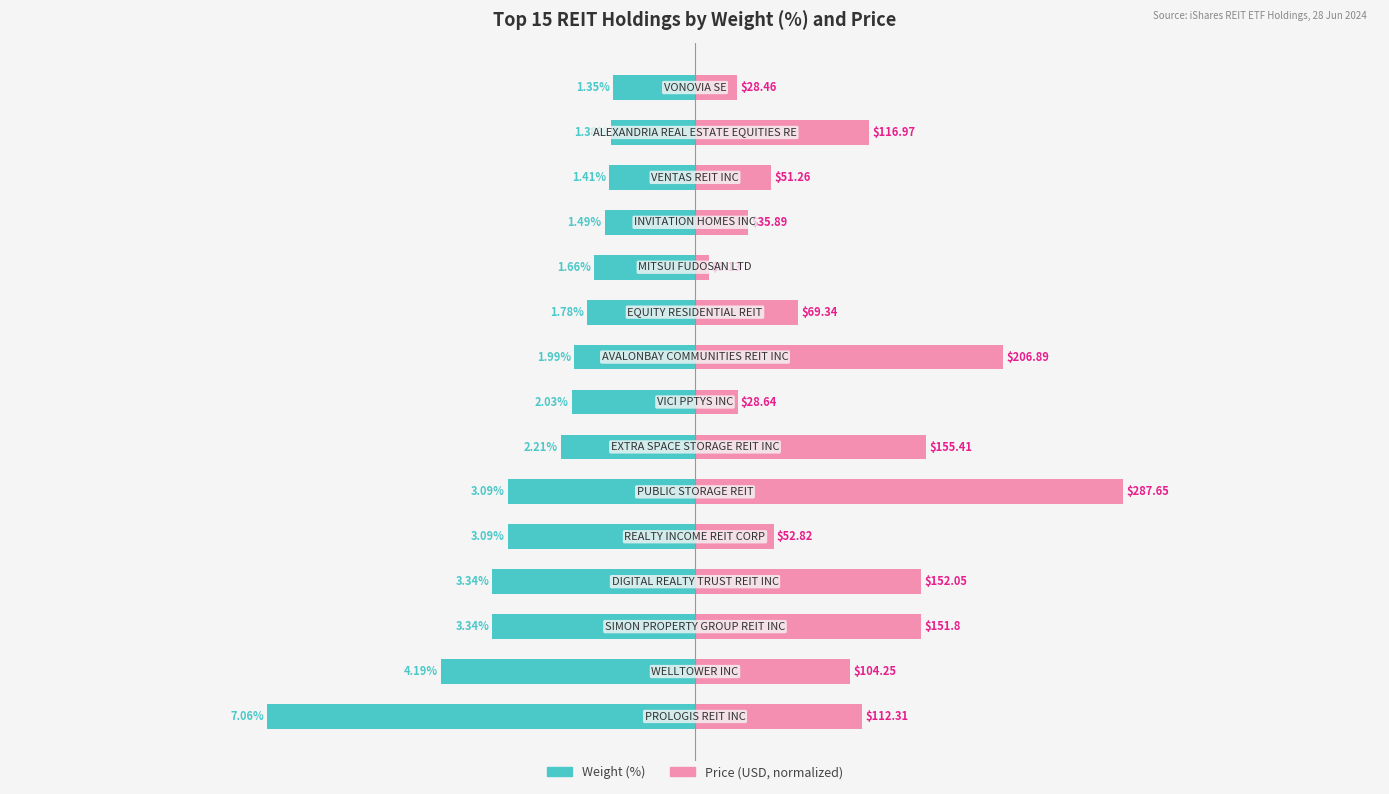

What is the maximum value shown in the chart?

7.1